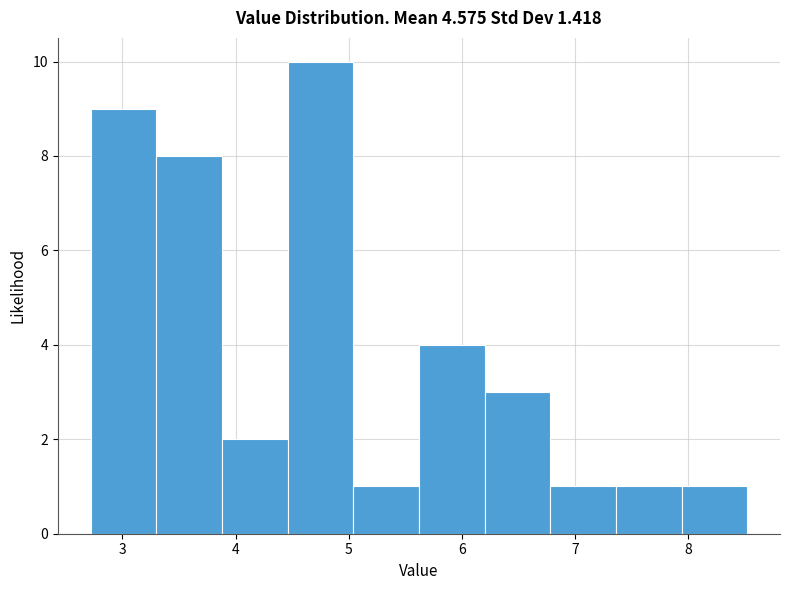

Reading left to right, list every bar in this chart as the range it spans on the x-axis followed by its height. Neither the bar edges nor the heights are printed on the chart, so give them approximately, as read against the axes.

2.72 to 3.30: 9
3.30 to 3.88: 8
3.88 to 4.46: 2
4.46 to 5.04: 10
5.04 to 5.62: 1
5.62 to 6.20: 4
6.20 to 6.78: 3
6.78 to 7.36: 1
7.36 to 7.94: 1
7.94 to 8.52: 1